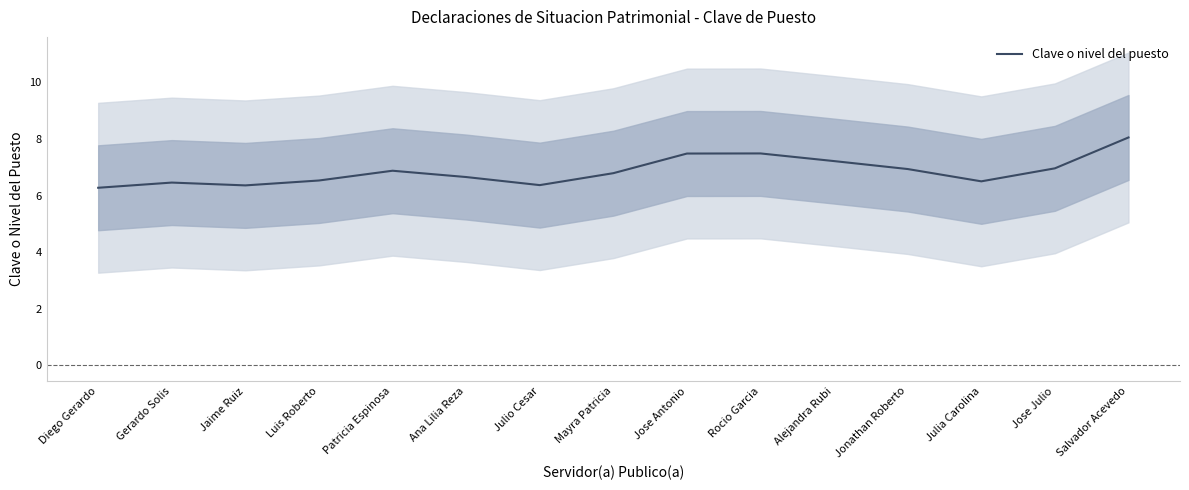

Reading right to left, extract all data points from this chart.

8.1	7.0	6.5	6.9	7.2	7.5	7.5	6.8	6.4	6.7	6.9	6.5	6.4	6.5	6.3